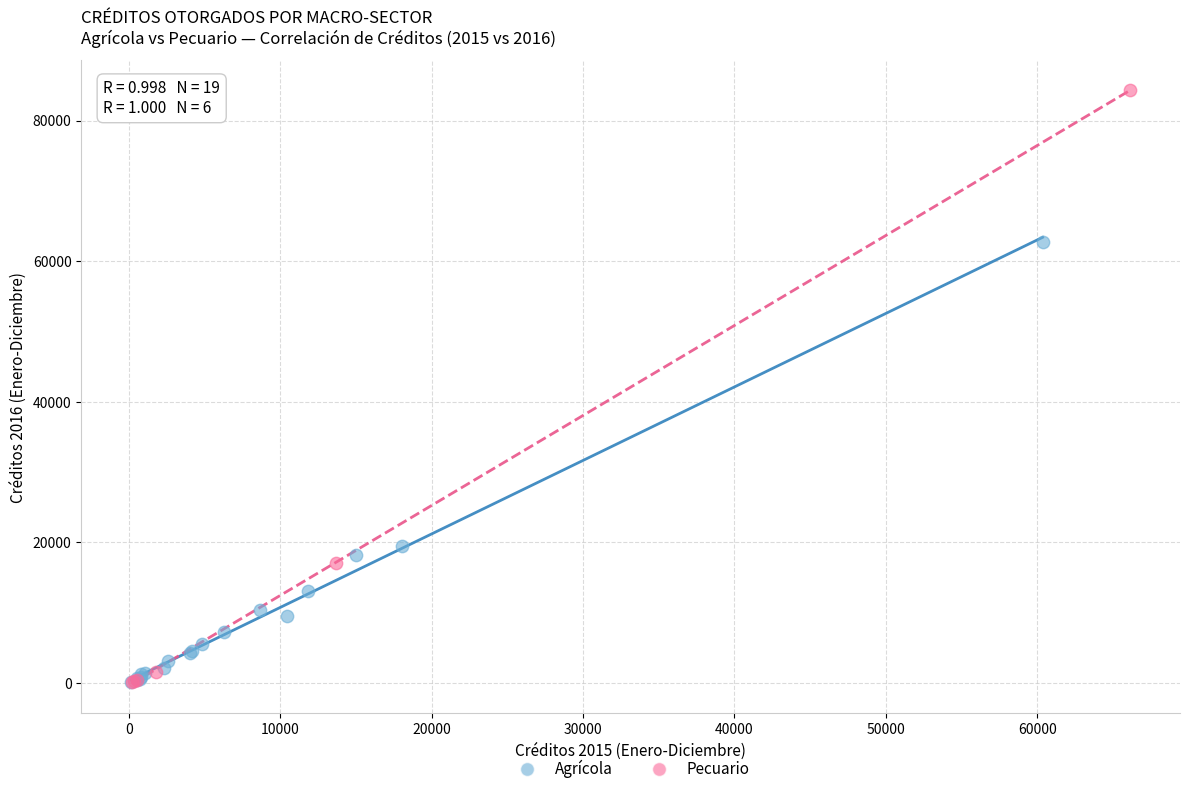

Which series has the largest Y range (max minus min)?

Pecuario